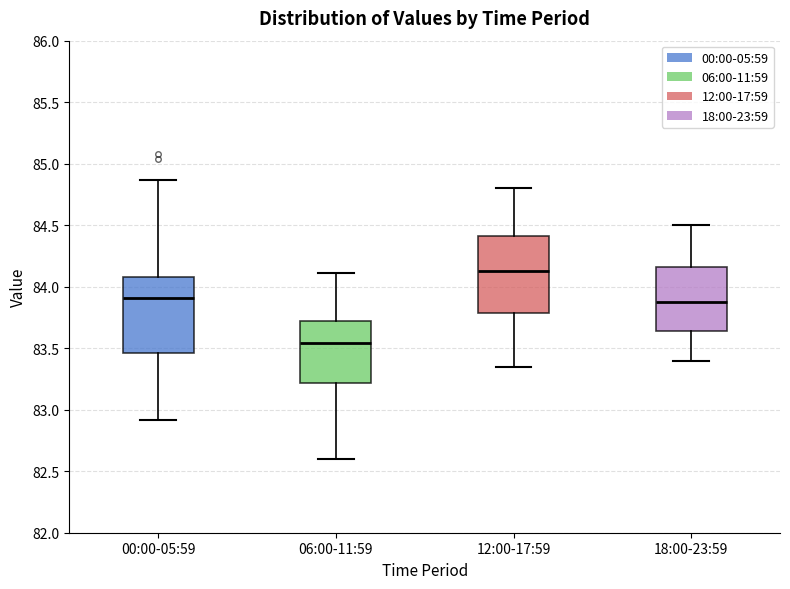

Reading left to right, transcribe this box plot: for each box, give where its median line is, the range the box spans, and where its two whiskers end, as read against the y-axis. The values are not printed on the chart, so give them approximately, as read against the axis.

00:00-05:59: median 83.90, box 83.45 to 84.10, whiskers 82.90 to 84.85
06:00-11:59: median 83.55, box 83.20 to 83.70, whiskers 82.60 to 84.10
12:00-17:59: median 84.15, box 83.80 to 84.40, whiskers 83.35 to 84.80
18:00-23:59: median 83.90, box 83.65 to 84.15, whiskers 83.40 to 84.50